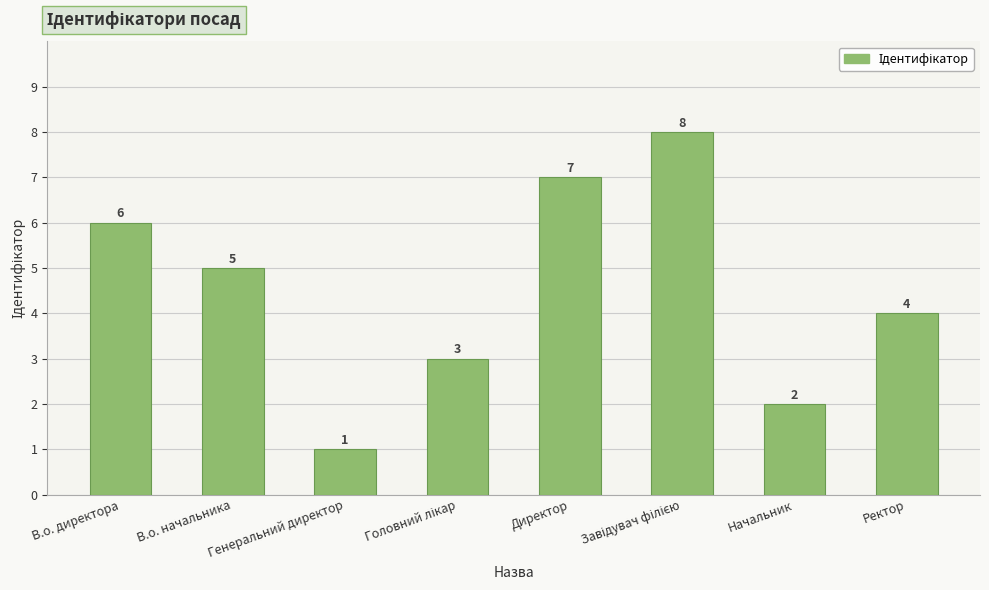

What is the sum of all values?

36